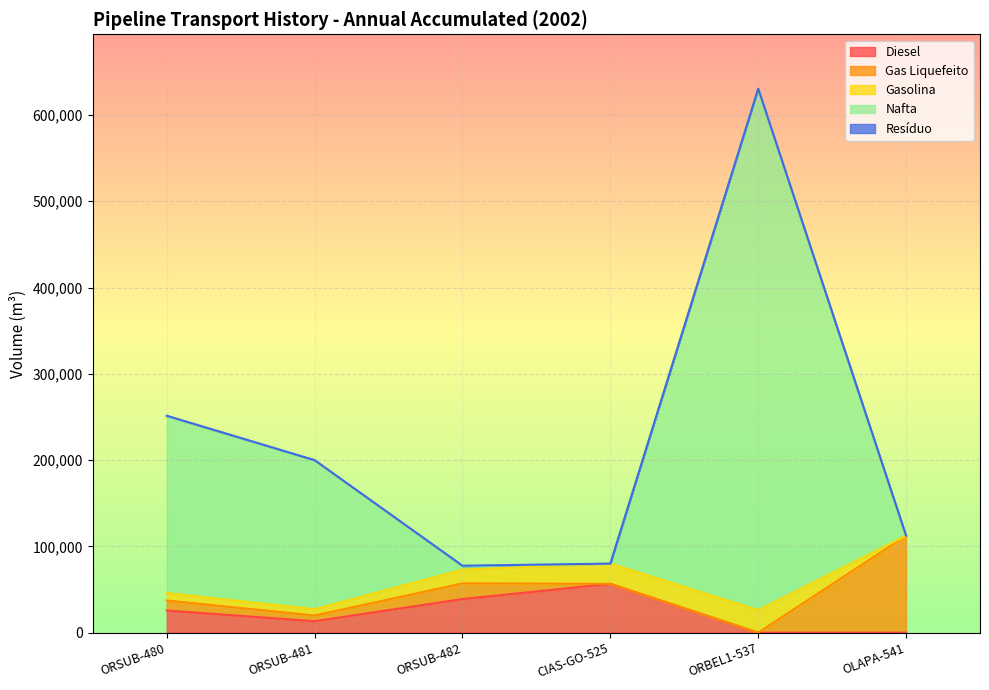

At which label does Gasolina reach its peak?

ORBEL1-537